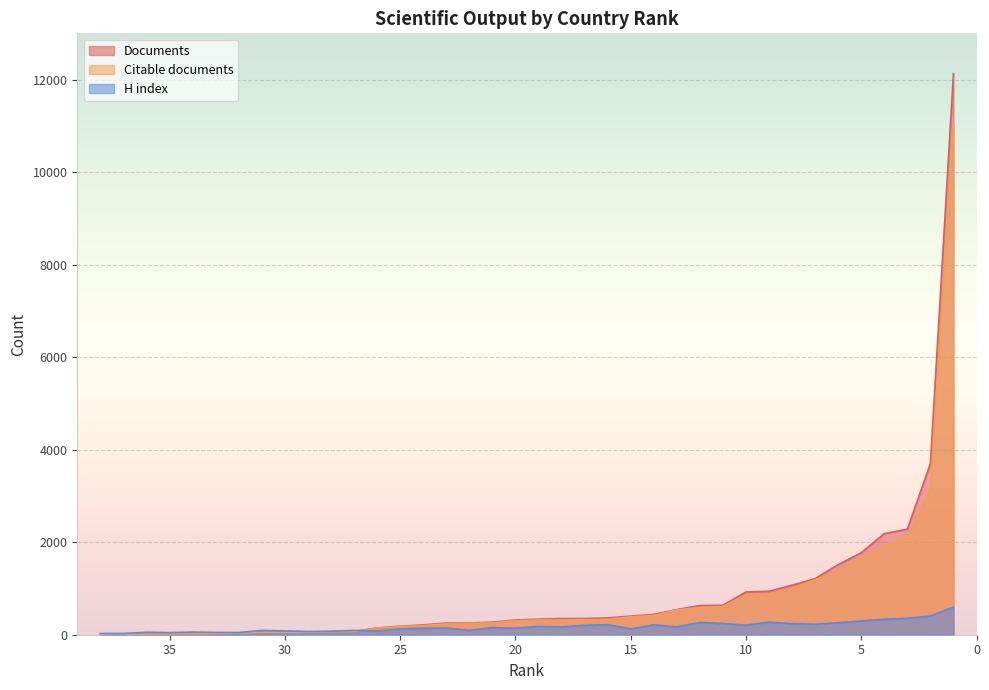

What is the difference between the maximum and minimum values in the Documents series?

12128